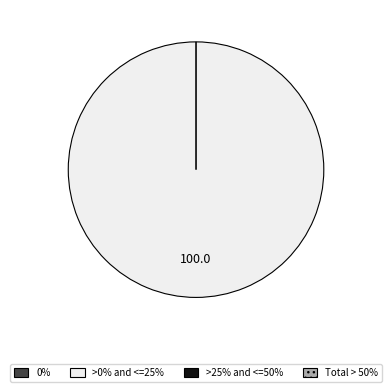

True or false: 3 accounts for 20% of the total.

False